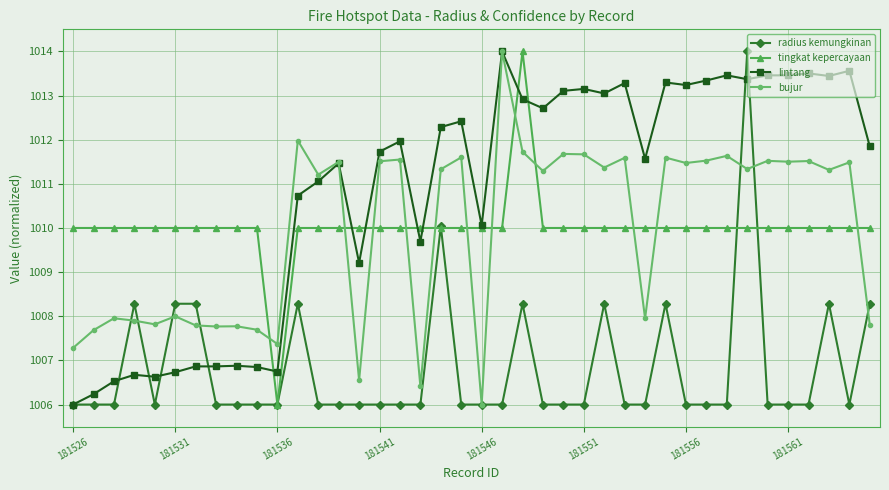

What is the maximum value shown in the chart?

1014.0